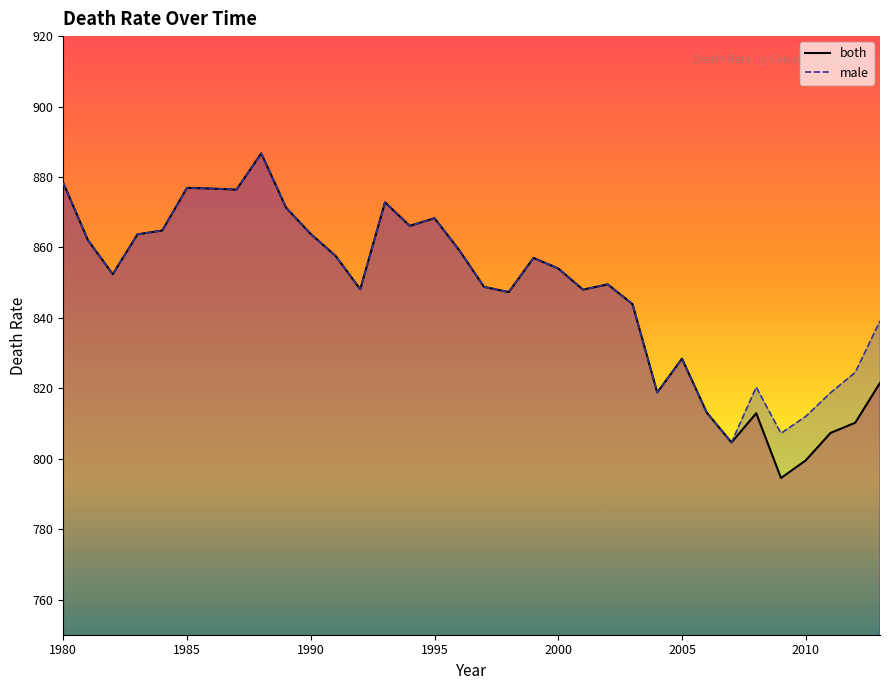

What are all the series names shown in the legend?

both (line), male (line)